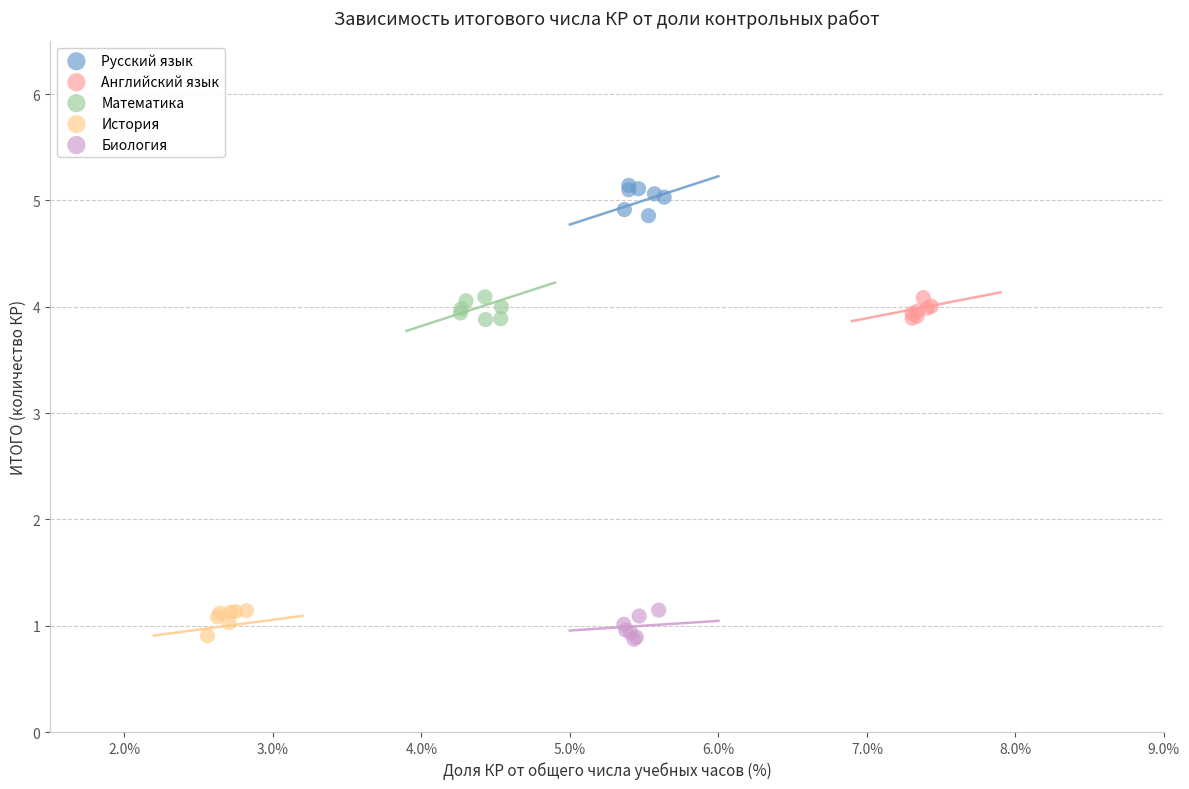

Which series contains the highest Y value?

Русский язык